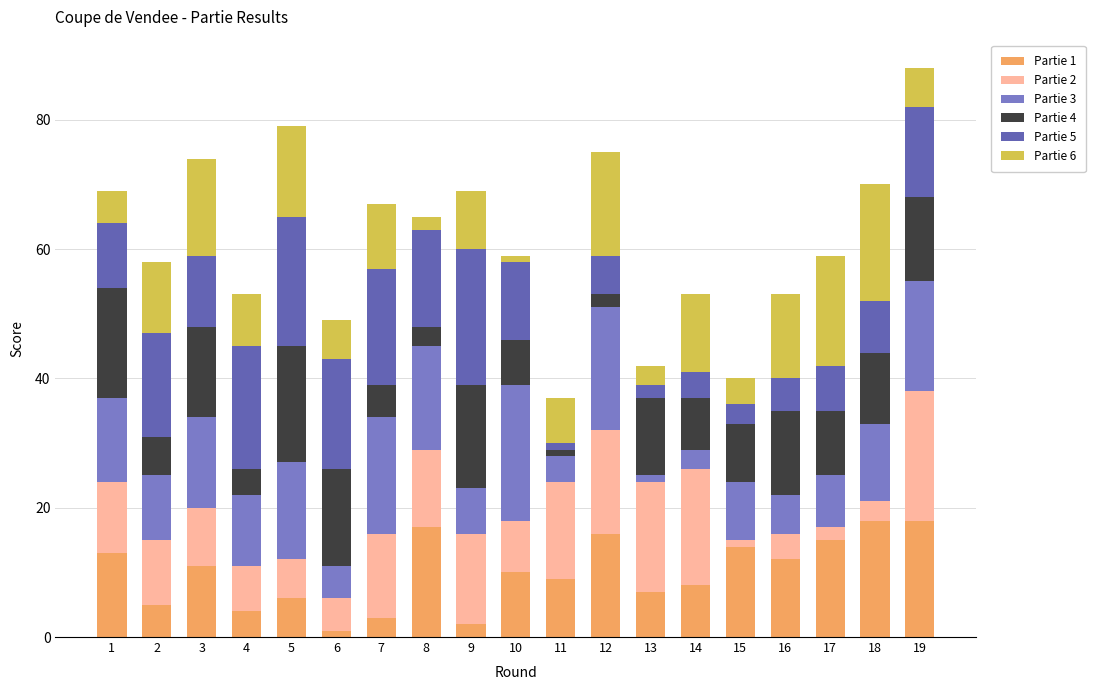

The value of Partie 6 at 5 is 14. True or false?

True